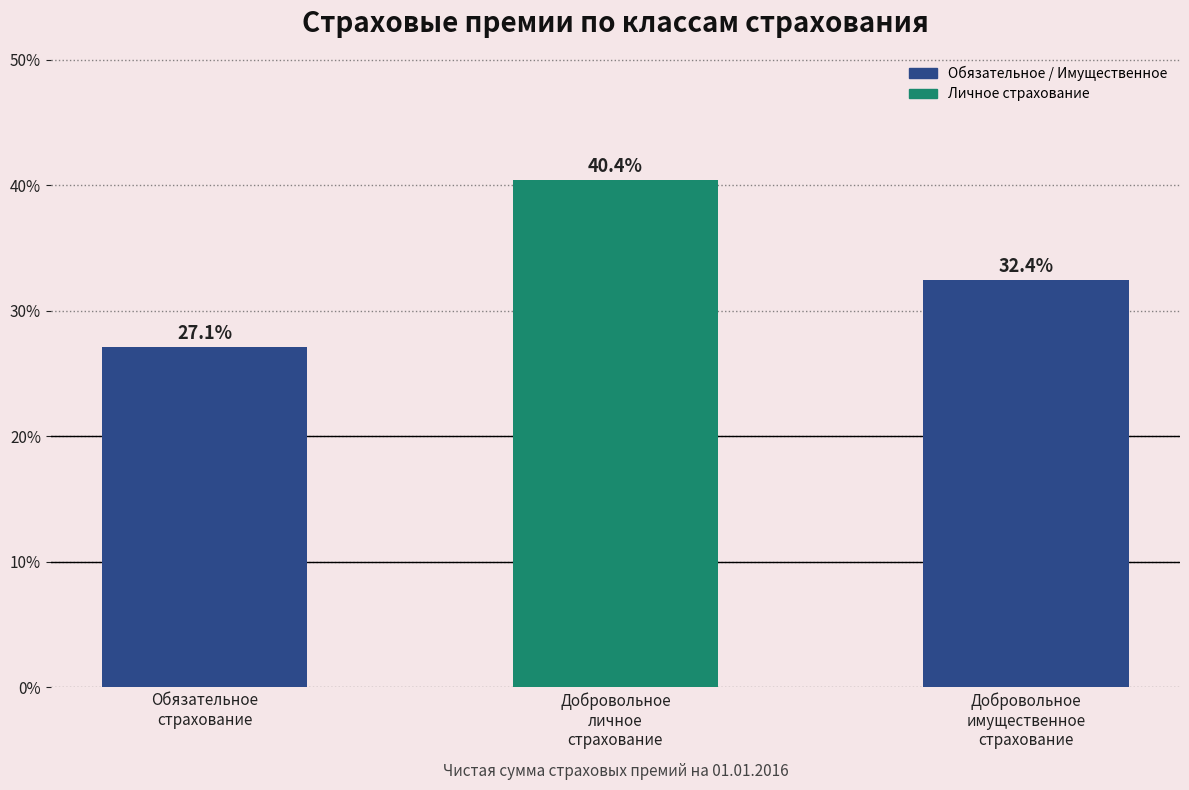

Reading left to right, what are all the values shown in this chart?

27.1	40.4	32.4